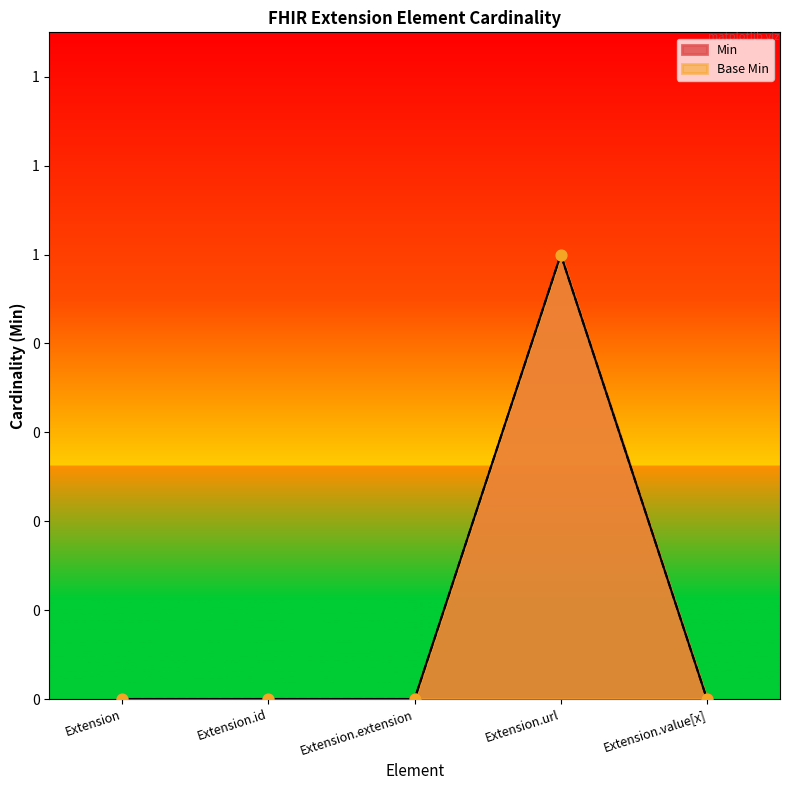

Which series has the largest total across all categories?

Min